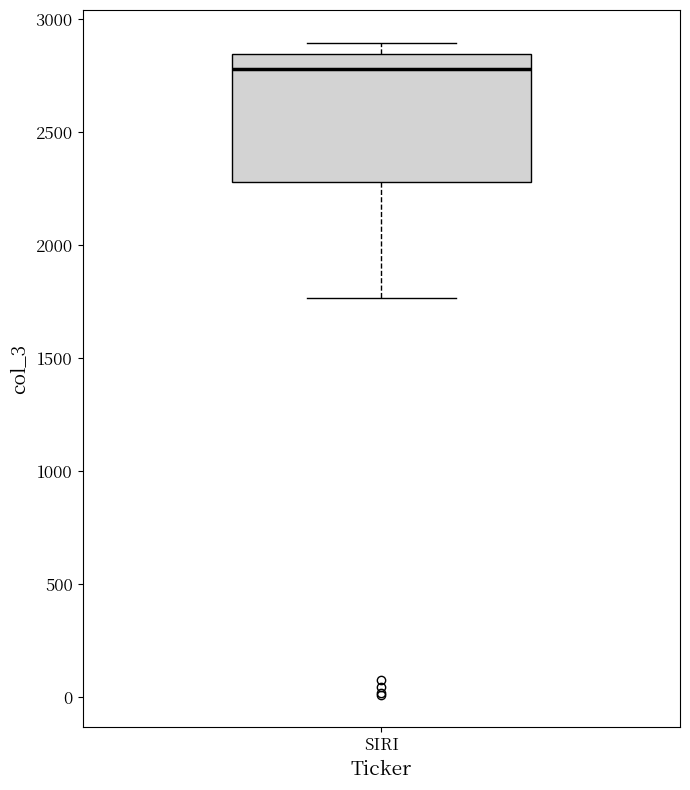

Where is the lower edge of the box for SIRI on the y-axis? The values are not printed on the chart, so give them approximately, as read against the axis.

2300